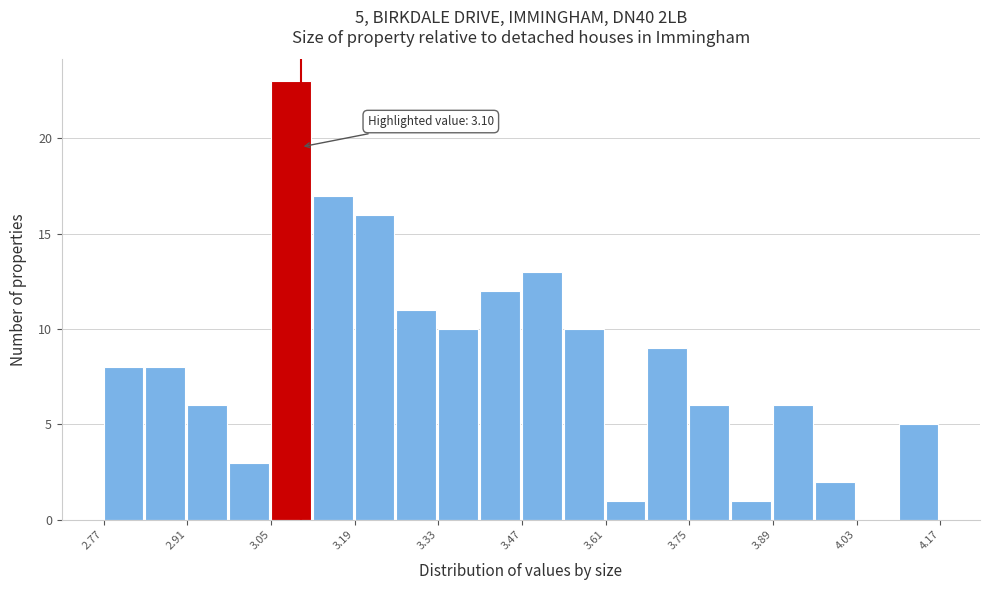

Read against the x-axis, roughly where is the centre of the tallest bar?

3.08